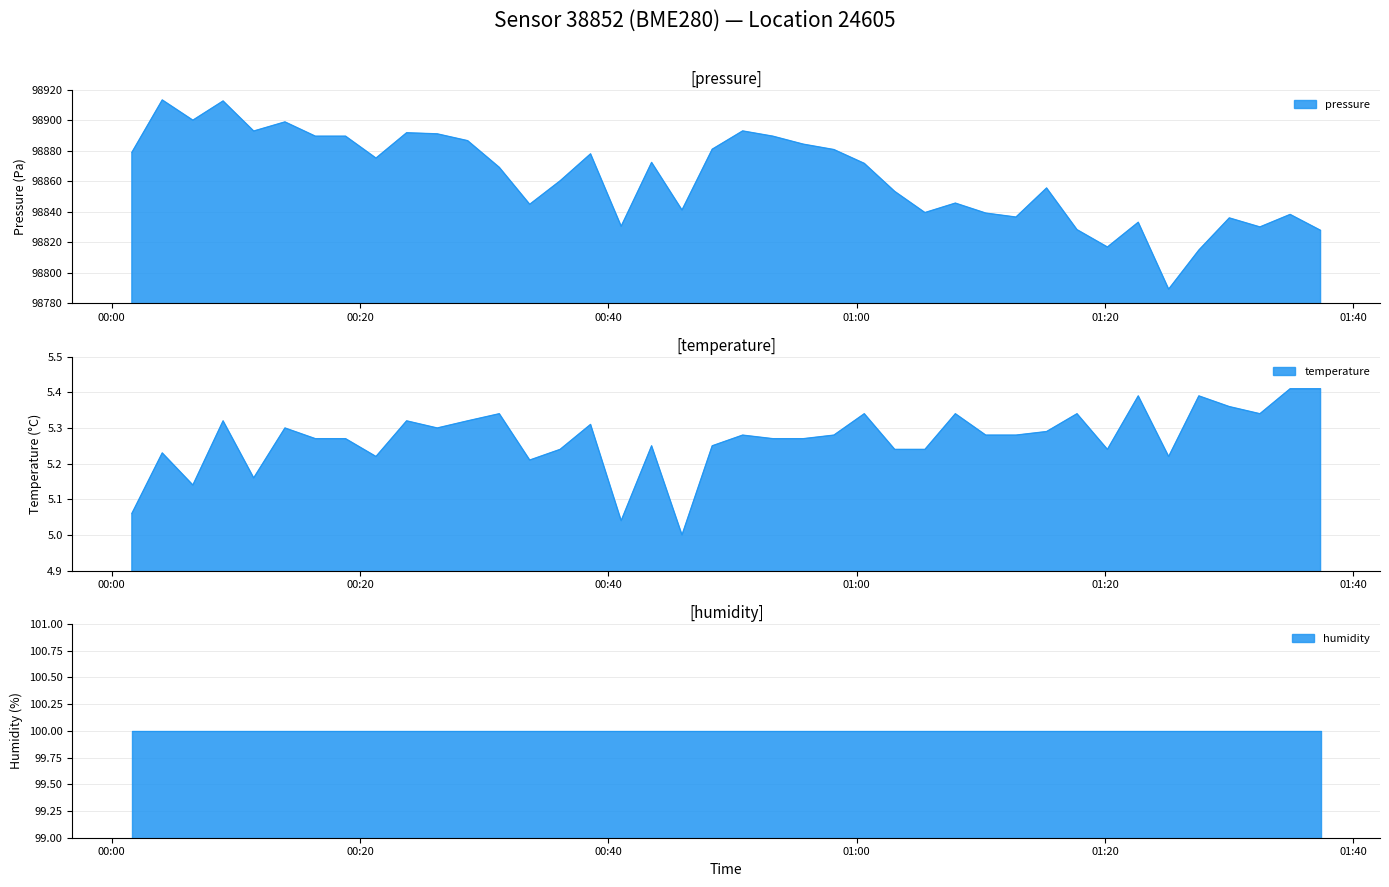

True or false: pressure has a value of 98836.5 at 01:12.

True